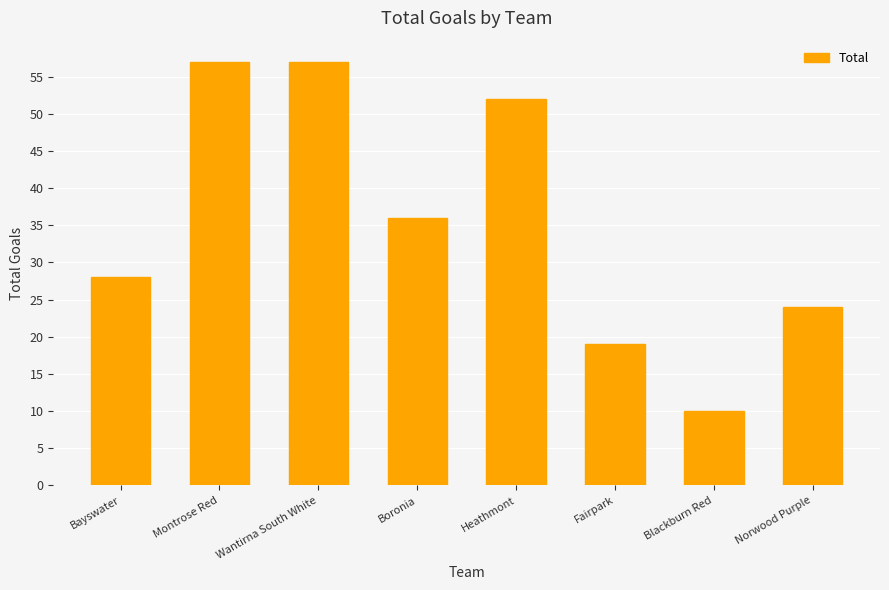

What is the value of the 3rd bar from the left?

57